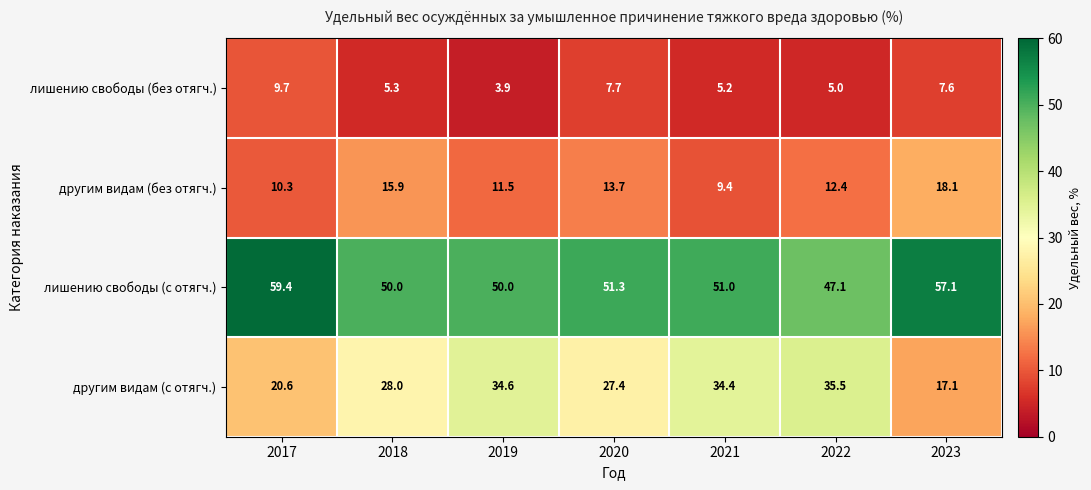

What is the maximum value shown in the chart?

59.4